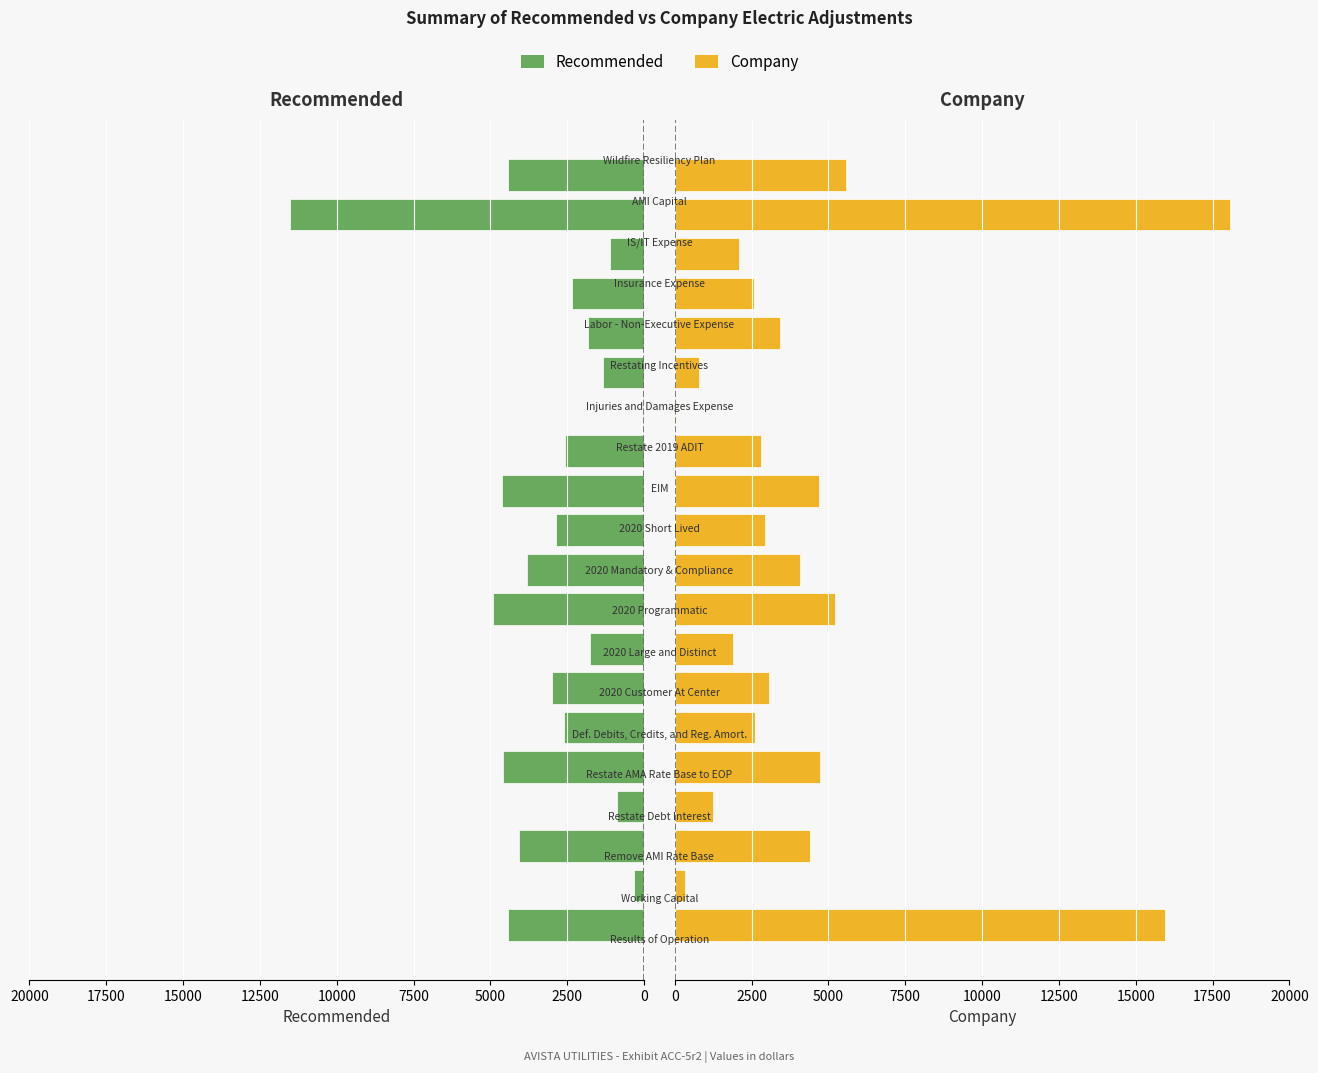

What is the maximum value shown in the chart?

18080